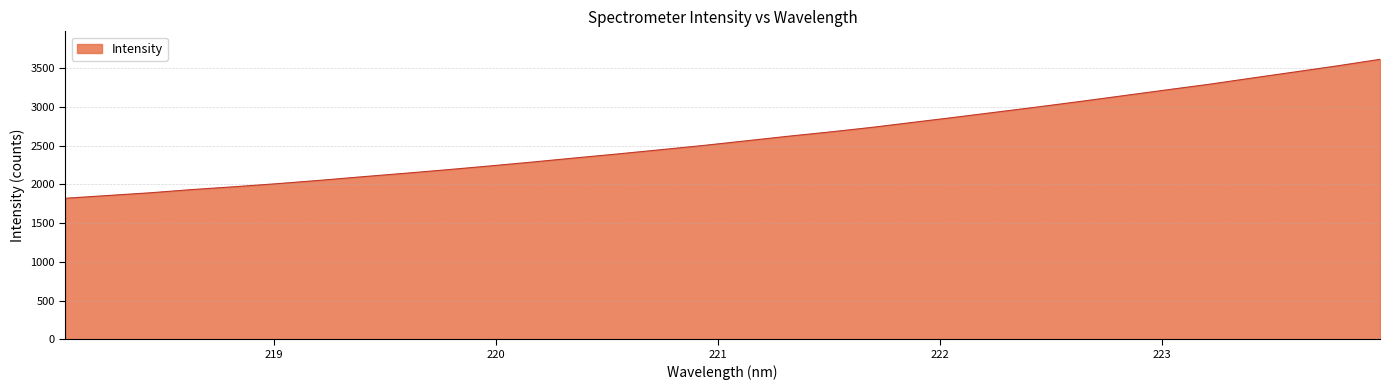

What is the difference between the maximum and minimum values?

1795.4